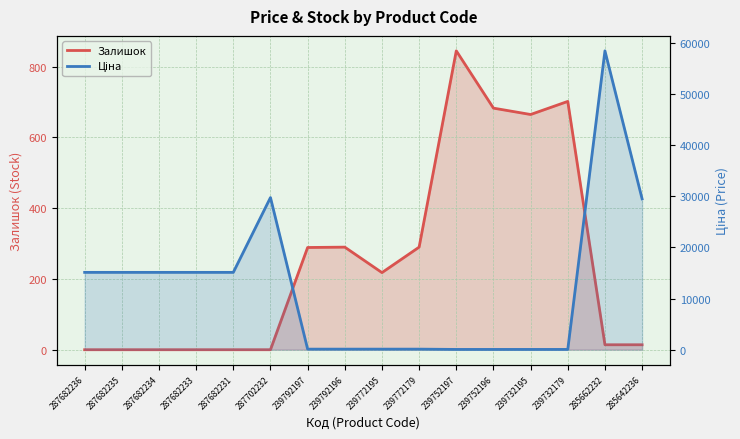

Rank the series at 287682235 from highest to lowest value.

Ціна, Залишок